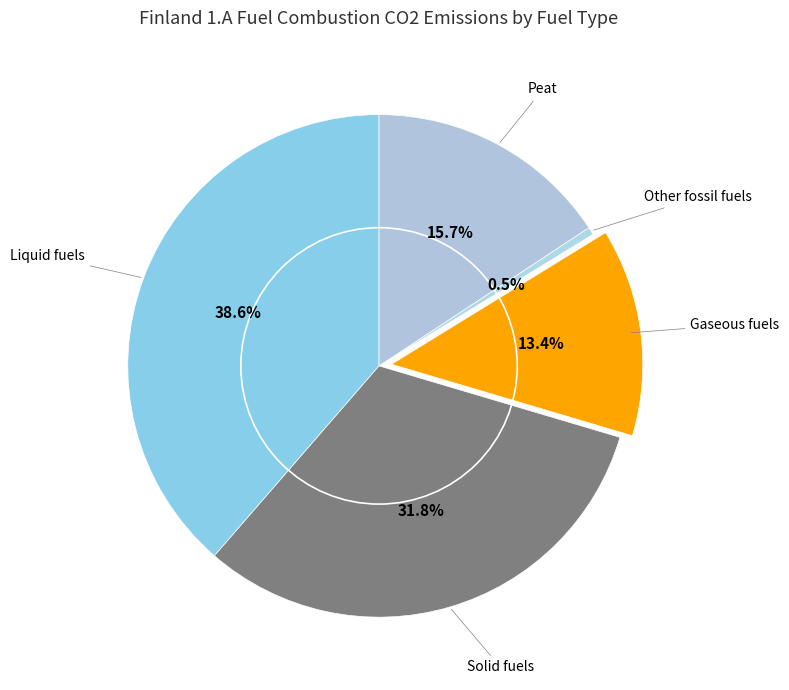

How many segments does this pie chart have?

5